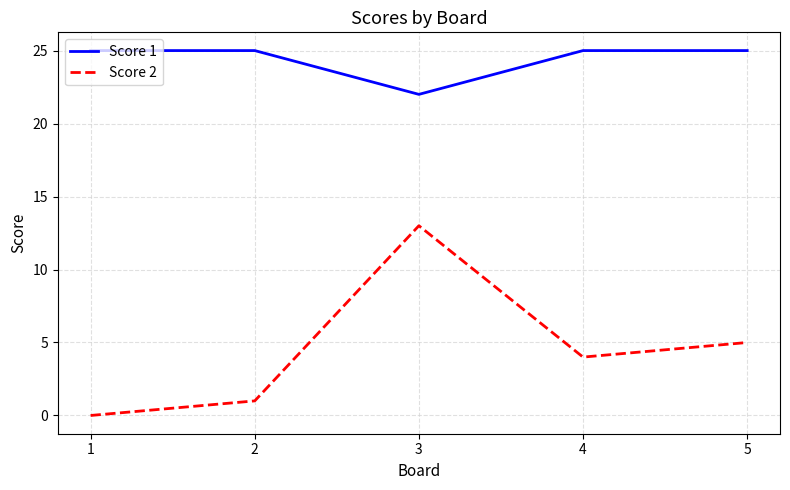

What are all the series names shown in the legend?

Score 1, Score 2